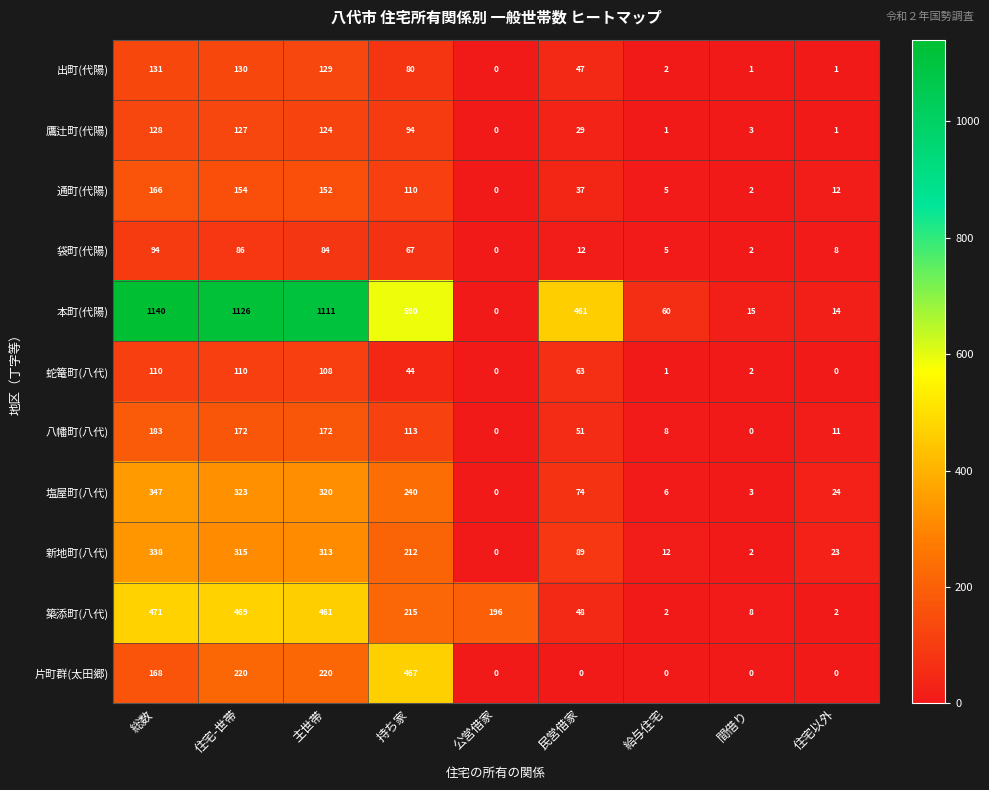

List the series in order of their peak value, highest first.

本町(代陽), 築添町(八代), 片町群(太田郷), 塩屋町(八代), 新地町(八代), 八幡町(八代), 通町(代陽), 出町(代陽), 鷹辻町(代陽), 蛇篭町(八代), 袋町(代陽)